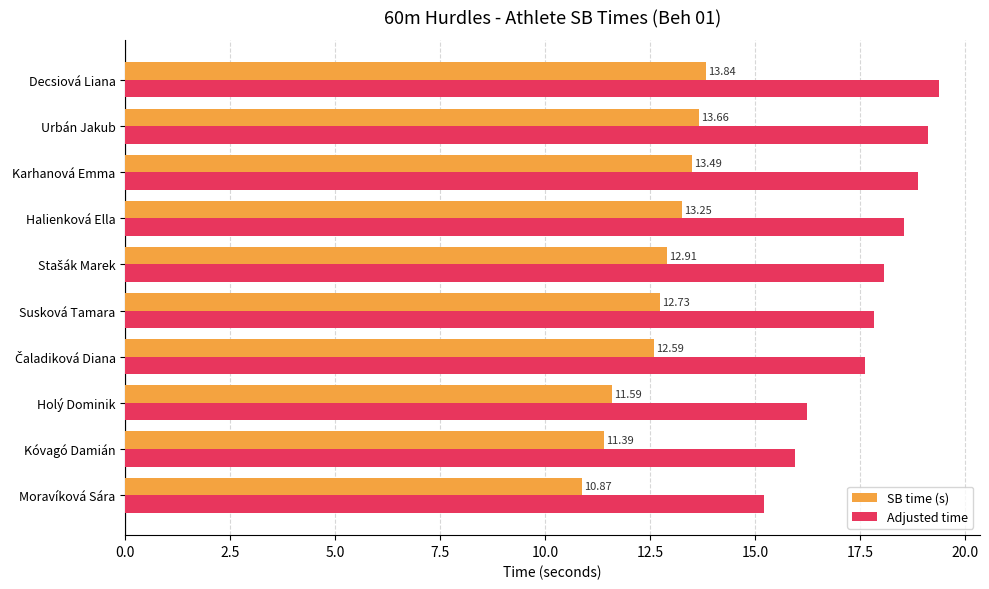

What is the difference between the second highest and second lowest values in the SB time (s) series?

2.3